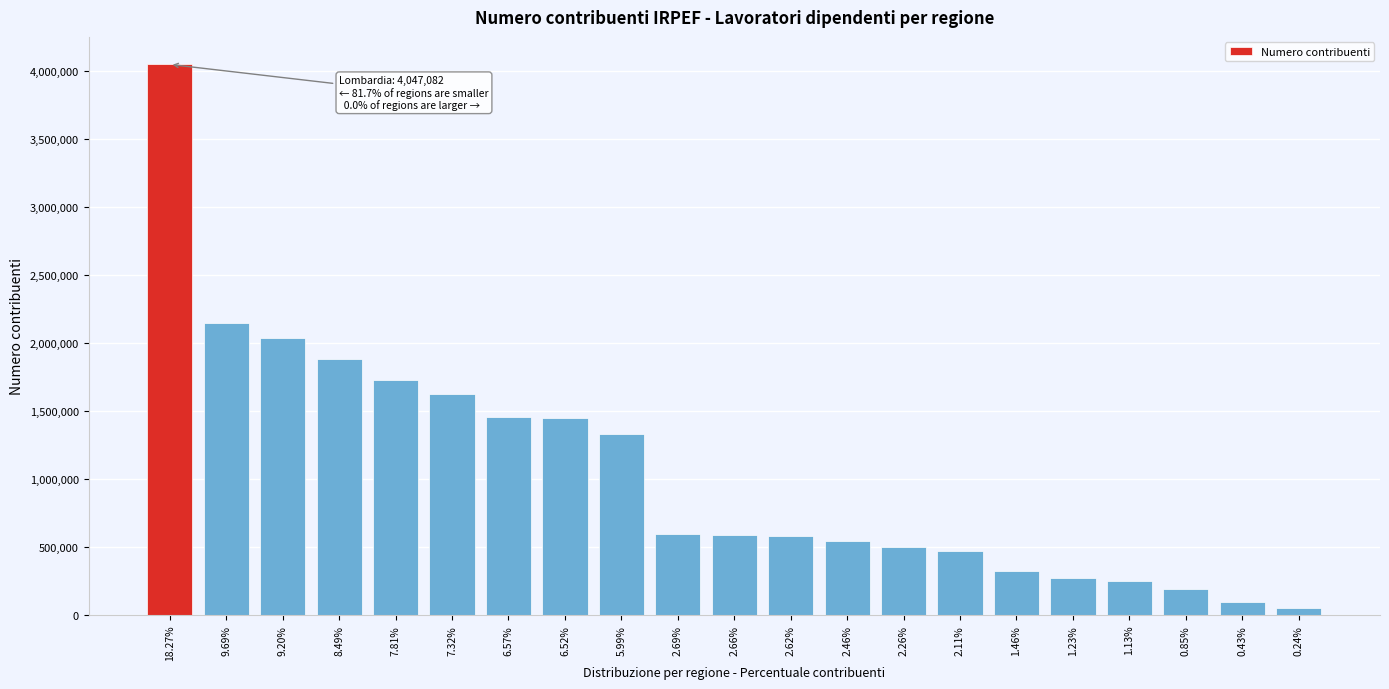

What is the average value?

1055885